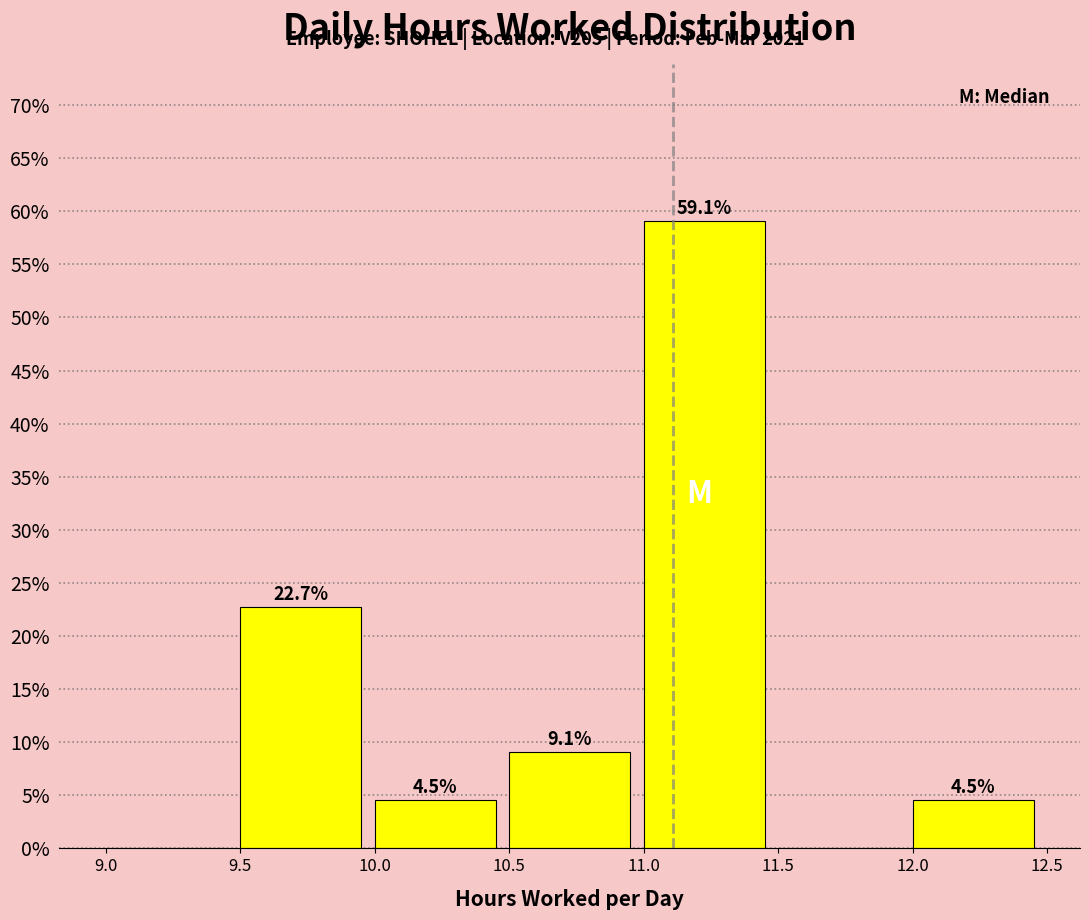

Which range on the x-axis has the tallest bar?

11.0 to 11.5